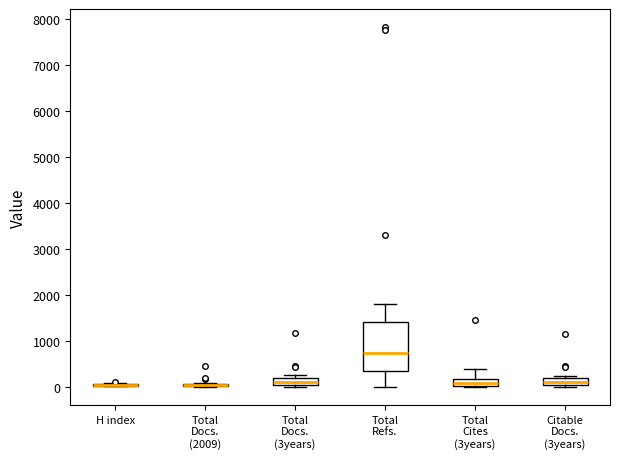

Where is the upper edge of the box for Total Cites (3years) on the y-axis? The values are not printed on the chart, so give them approximately, as read against the axis.

200